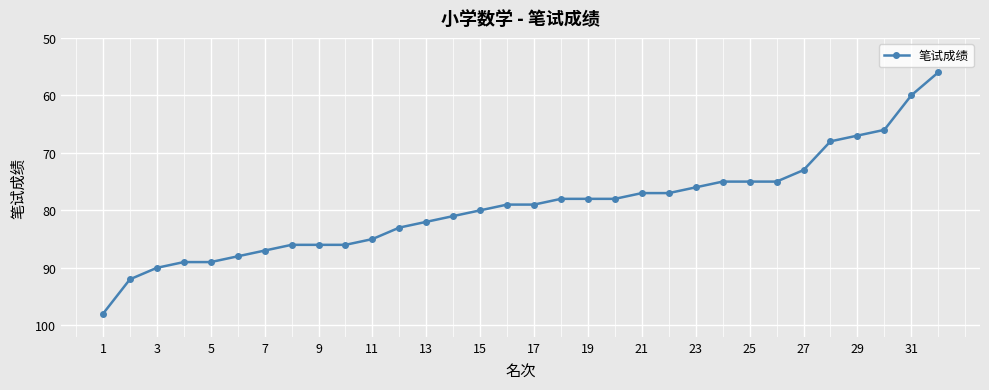

What is the smallest value displayed?

56